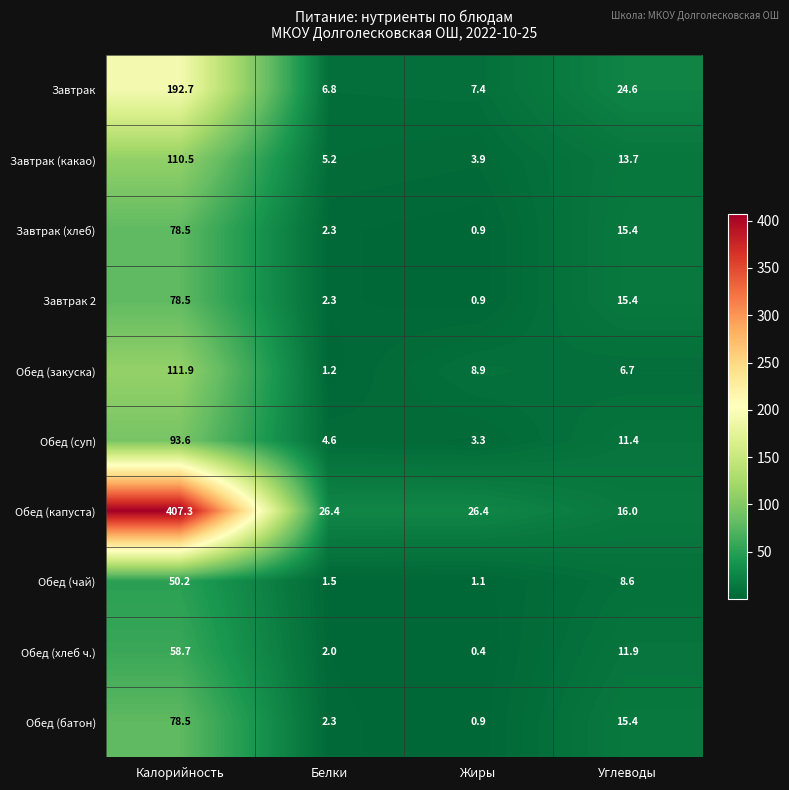

List the labels in order of Обед (закуска) value, smallest first.

Белки, Углеводы, Жиры, Калорийность